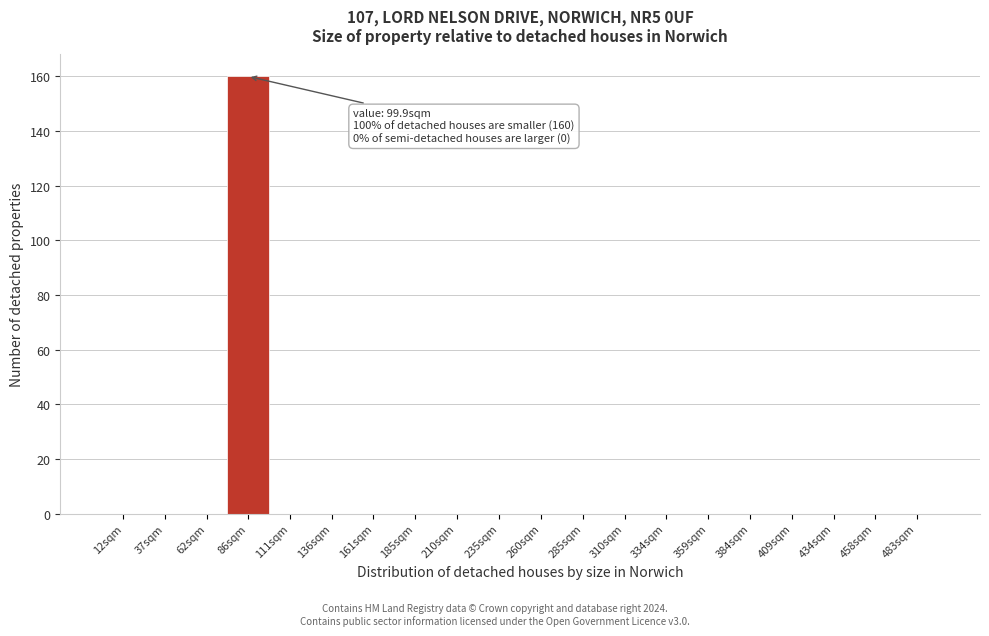

Reading right to left, list all the values displayed in this chart.

483sqm=0	458sqm=0	434sqm=0	409sqm=0	384sqm=0	359sqm=0	334sqm=0	310sqm=0	285sqm=0	260sqm=0	235sqm=0	210sqm=0	185sqm=0	161sqm=0	136sqm=0	111sqm=0	86sqm=160	62sqm=0	37sqm=0	12sqm=0